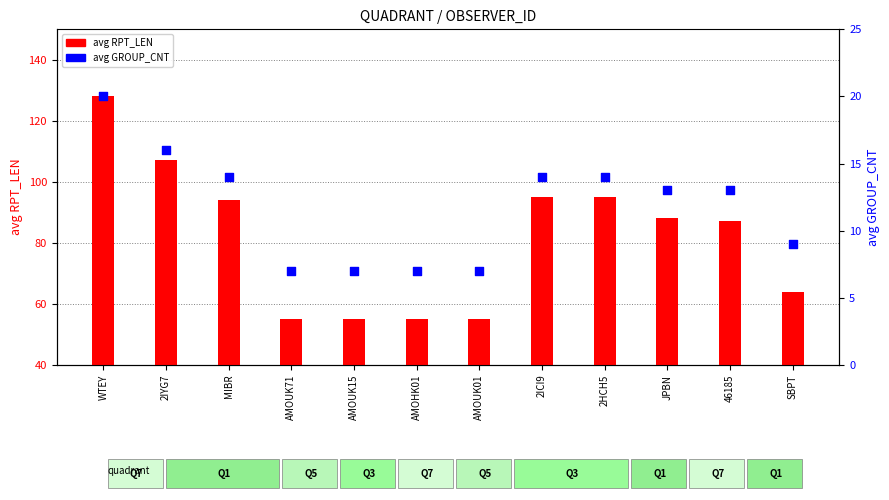

Is the value of avg RPT_LEN at AMOUK15 greater than the value of avg GROUP_CNT at AMOUK71?

Yes